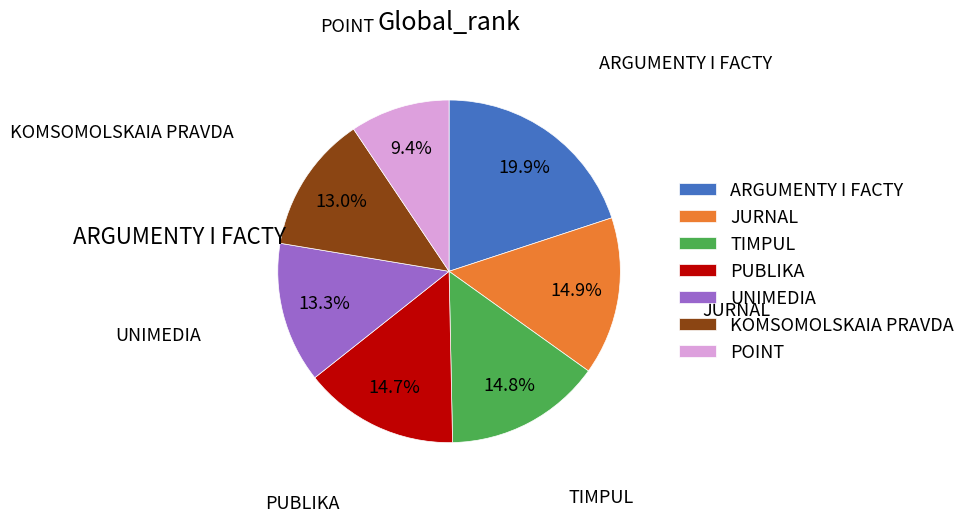

How many slices are in this pie chart?

7